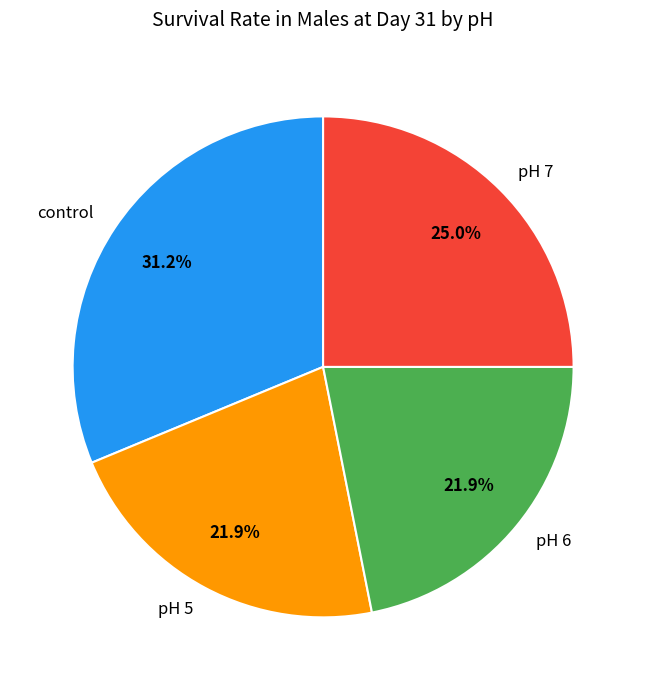

How many segments does this pie chart have?

4